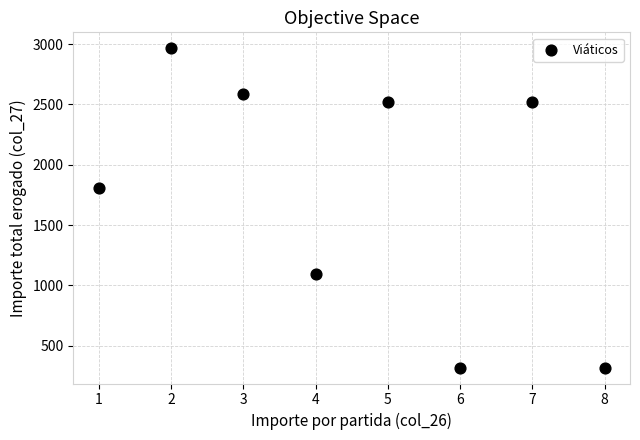

What is the range of X values (max minus min)?

7.0